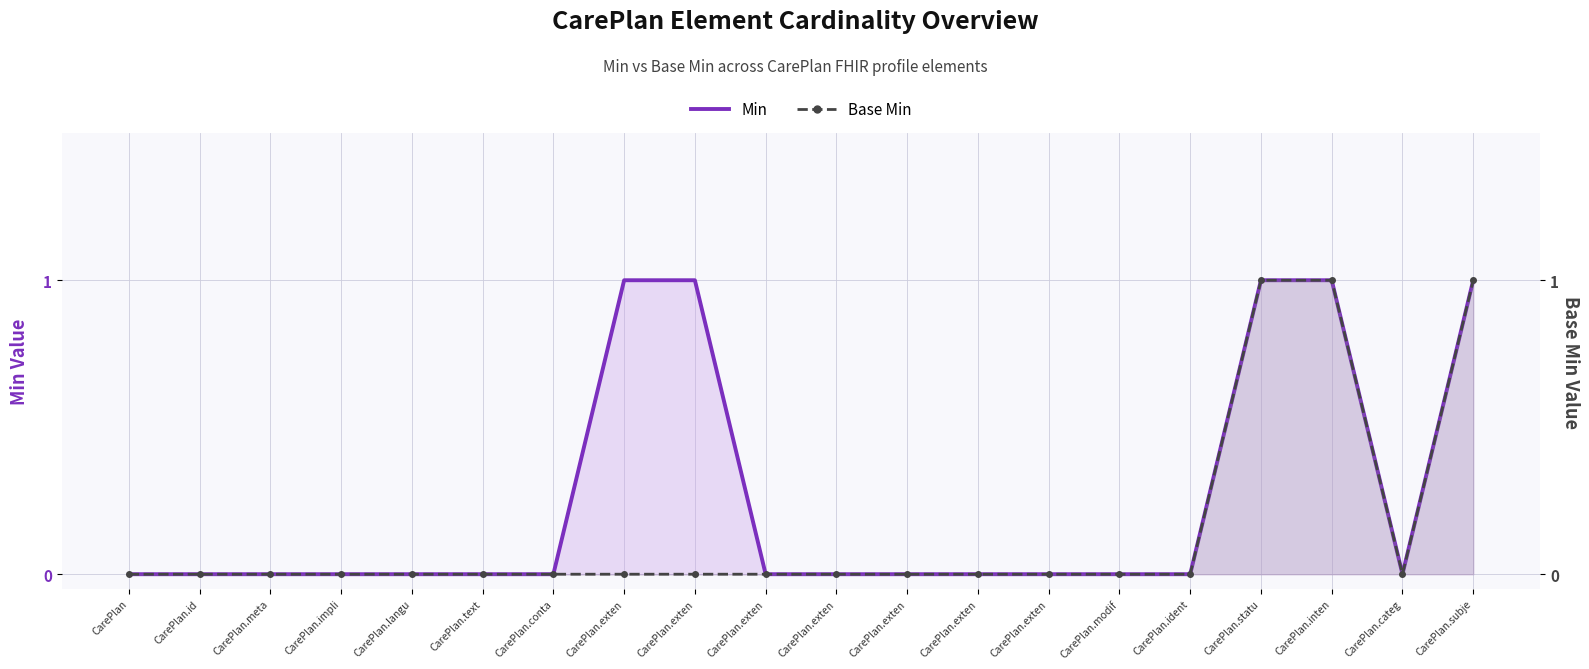

Which category has the lowest value across all series?

CarePlan